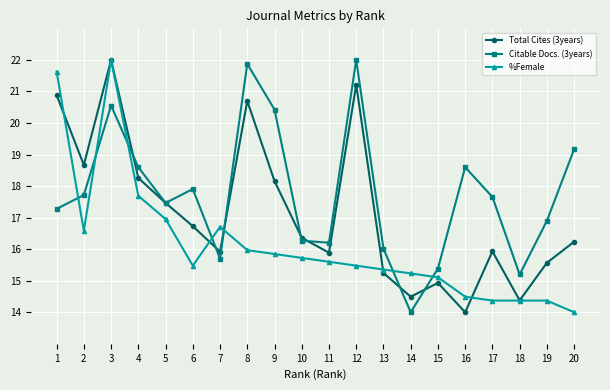

Does the chart display data point markers on the line(s)?

Yes